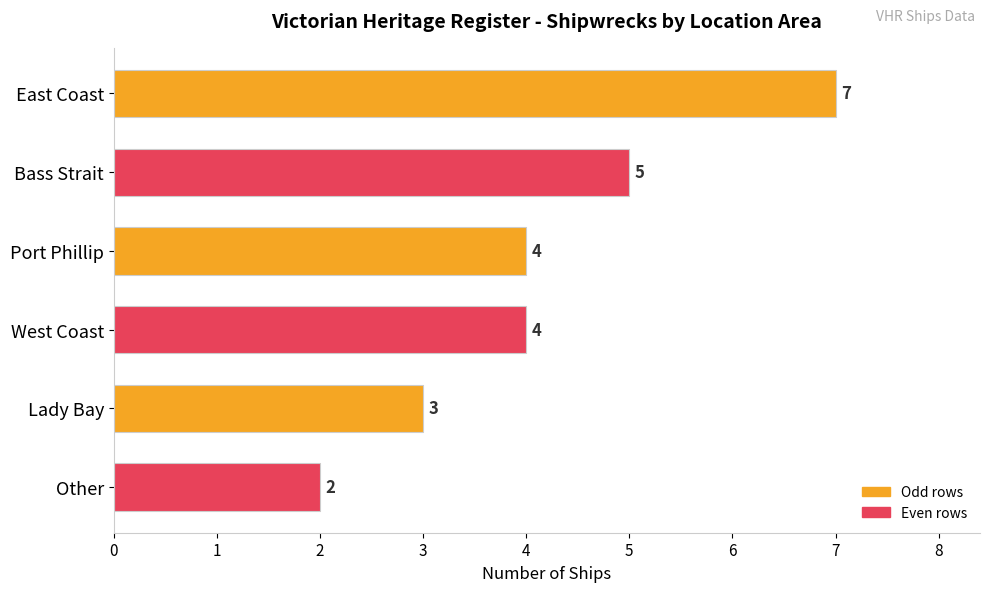

What is the sum of all values?

25